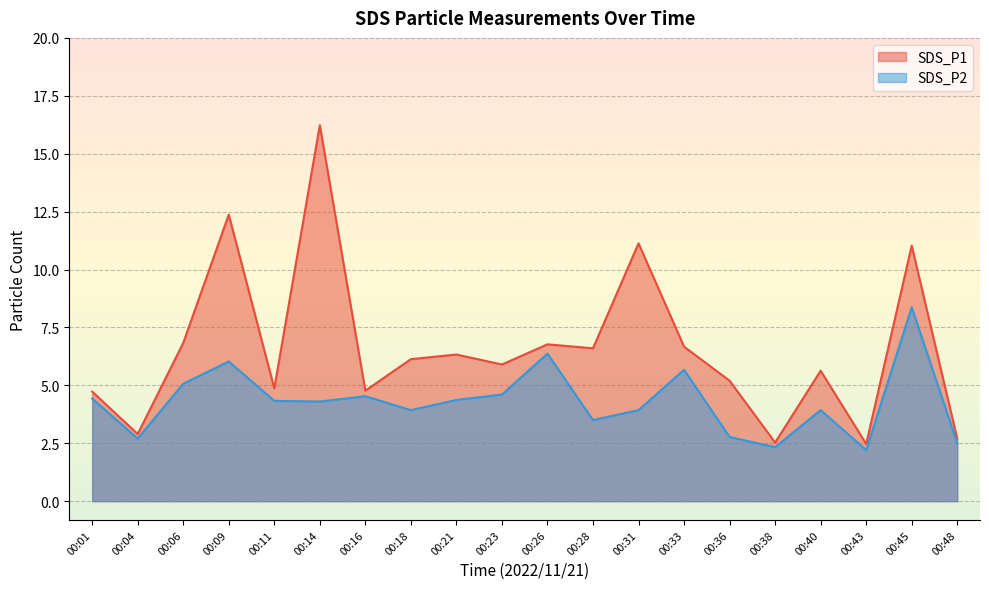

Is the value of SDS_P2 at 00:38 greater than the value of SDS_P1 at 00:26?

No